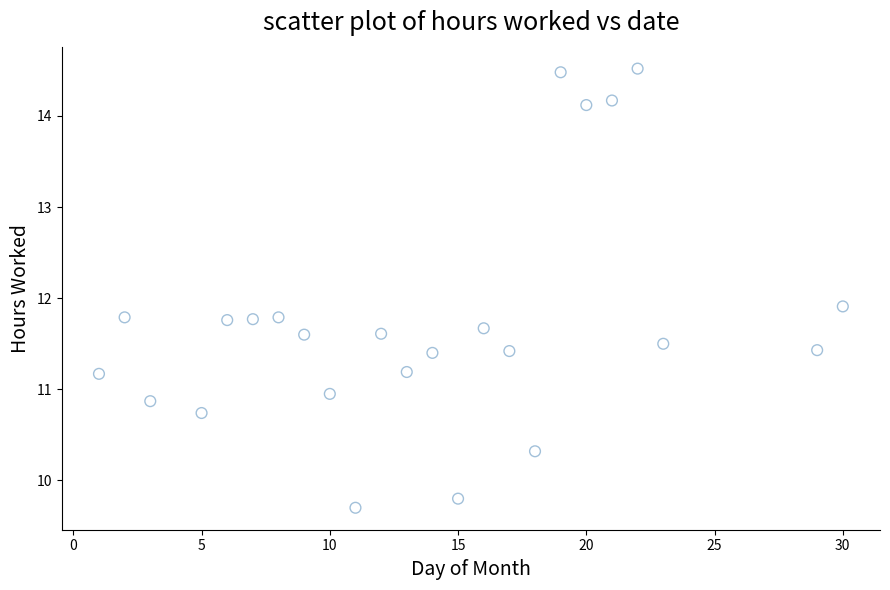

What is the range of Y values (max minus min)?

4.8